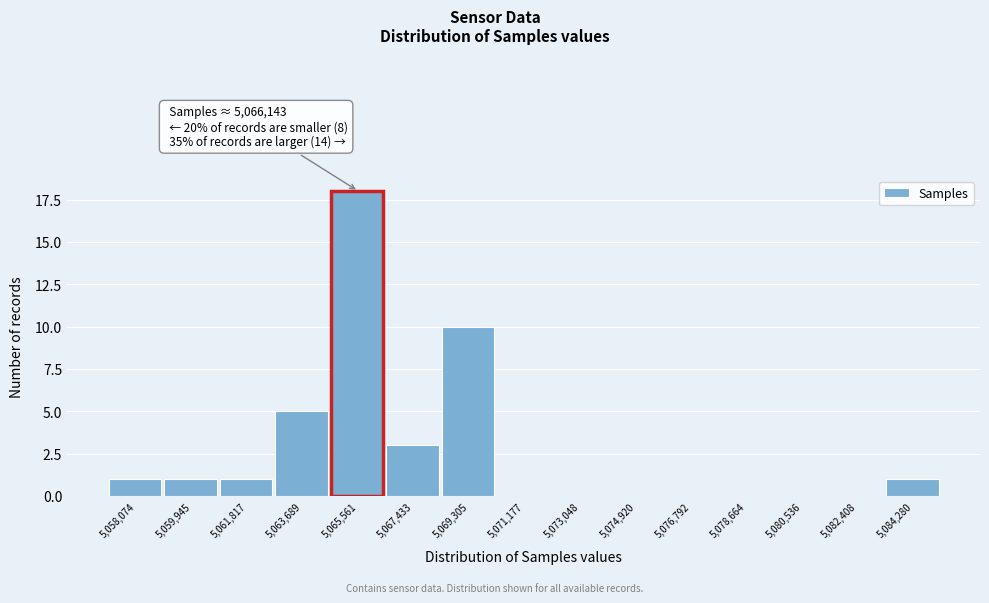

Reading right to left, extract all data points from this chart.

5,084,280=1	5,082,408=0	5,080,536=0	5,078,664=0	5,076,792=0	5,074,920=0	5,073,048=0	5,071,177=0	5,069,305=10	5,067,433=3	5,065,561=18	5,063,689=5	5,061,817=1	5,059,945=1	5,058,074=1